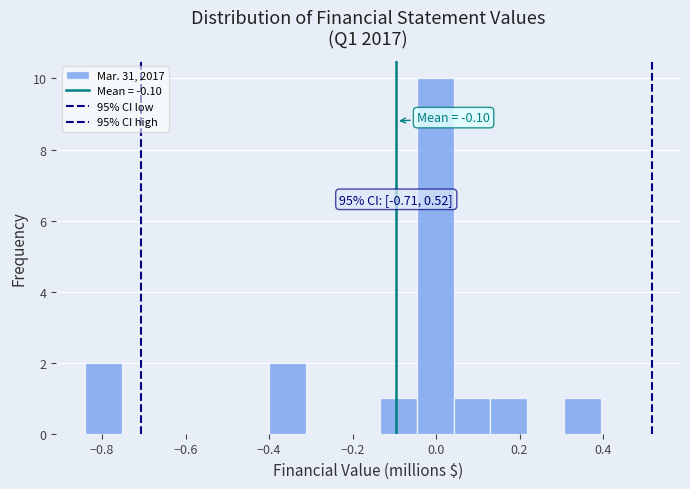

Over which range of the x-axis is the bar tallest?

-0.04 to 0.04